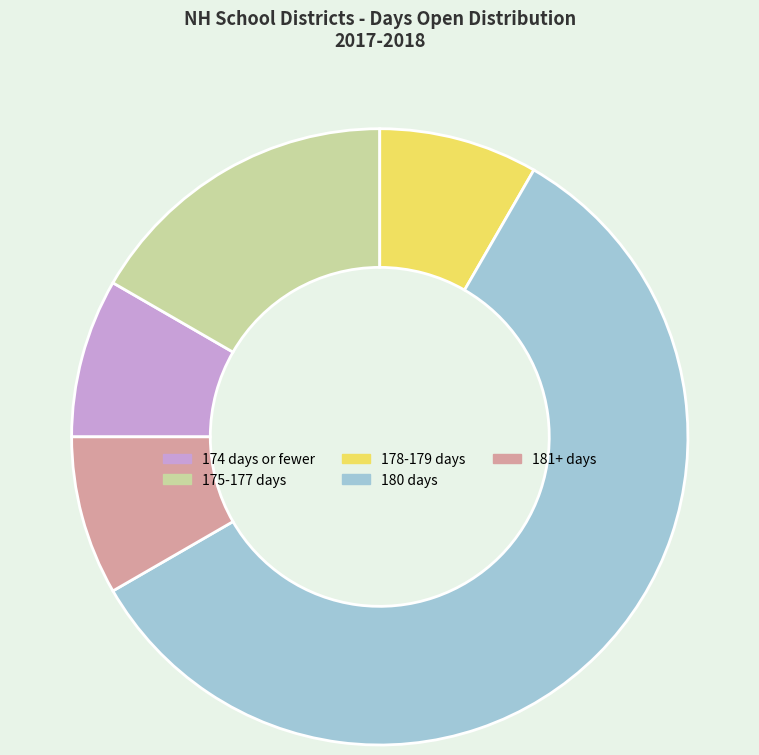

Is there any slice that represents more than half of the pie?

Yes